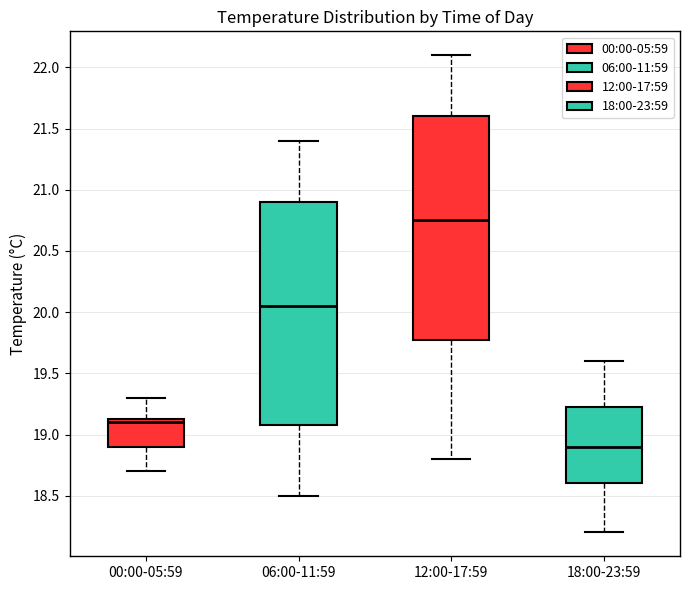

Reading left to right, transcribe this box plot: for each box, give where its median line is, the range the box spans, and where its two whiskers end, as read against the y-axis. The values are not printed on the chart, so give them approximately, as read against the axis.

00:00-05:59: median 19.10, box 18.90 to 19.15, whiskers 18.70 to 19.30
06:00-11:59: median 20.05, box 19.10 to 20.90, whiskers 18.50 to 21.40
12:00-17:59: median 20.75, box 19.80 to 21.60, whiskers 18.80 to 22.10
18:00-23:59: median 18.90, box 18.60 to 19.25, whiskers 18.20 to 19.60